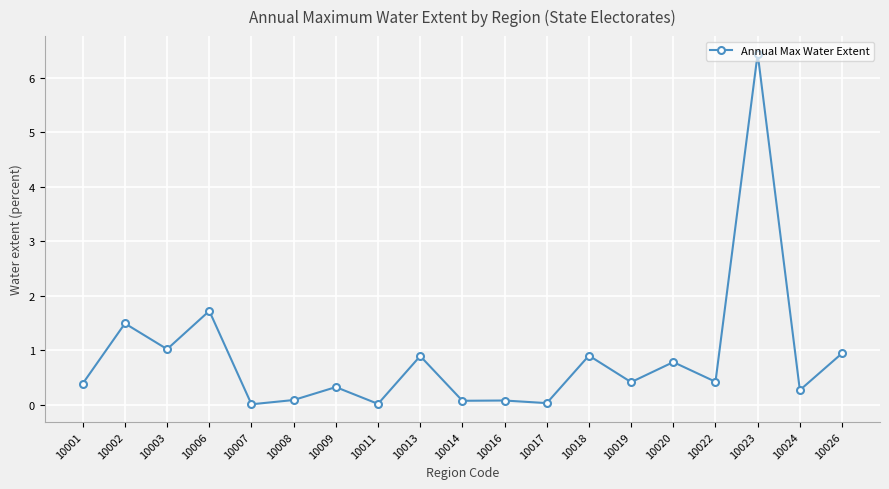

True or false: the data shows 1.3 at 10018.

False